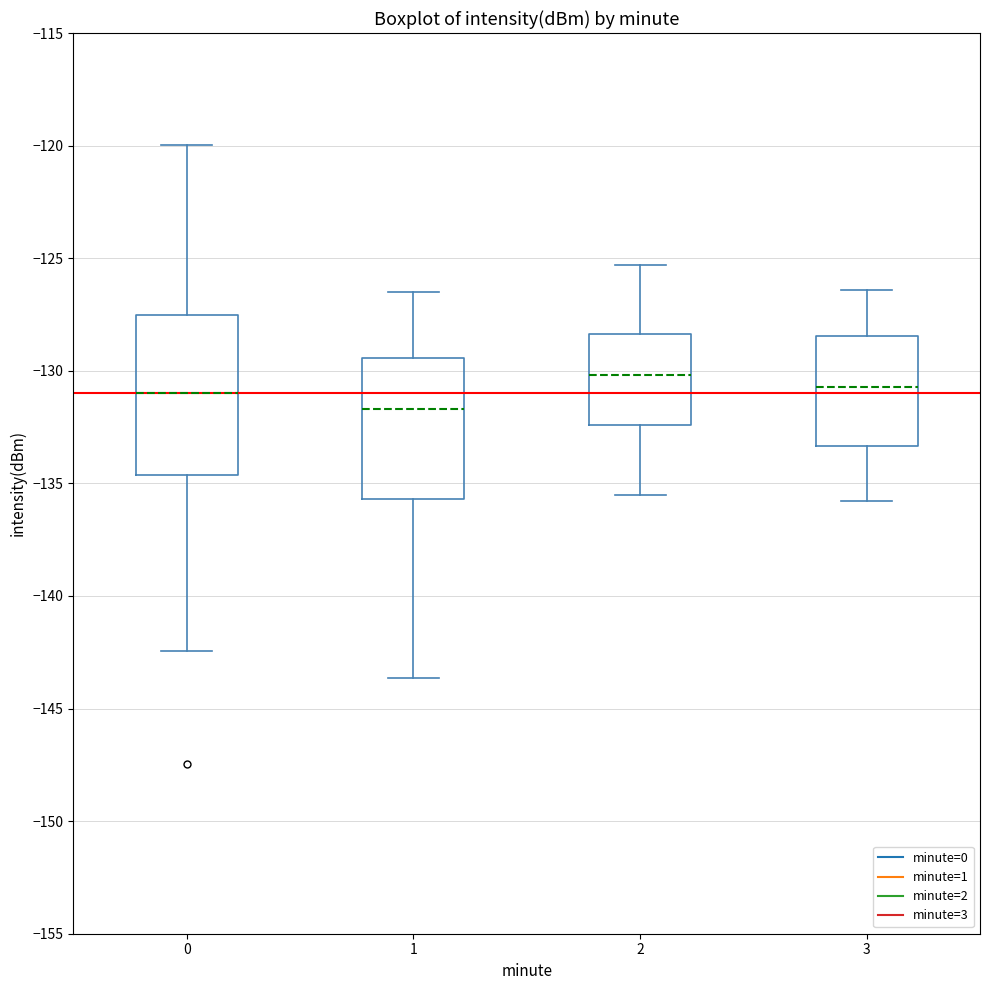

Reading left to right, transcribe this box plot: for each box, give where its median line is, the range the box spans, and where its two whiskers end, as read against the y-axis. The values are not printed on the chart, so give them approximately, as read against the axis.

0: median -131.0, box -134.5 to -127.5, whiskers -142.5 to -120.0
1: median -131.5, box -135.5 to -129.5, whiskers -143.5 to -126.5
2: median -130.0, box -132.5 to -128.5, whiskers -135.5 to -125.5
3: median -130.5, box -133.5 to -128.5, whiskers -136.0 to -126.5